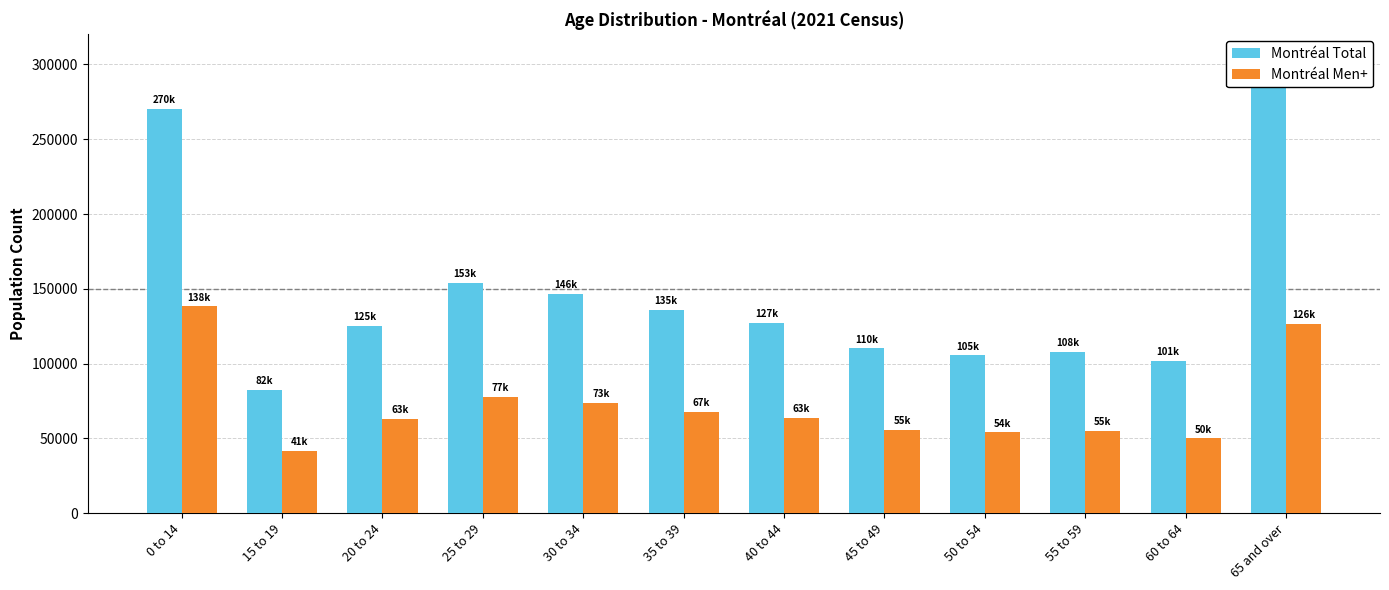

Reading right to left, what are all the values shown in this chart?

Montréal Total: 65 and over=295475	60 to 64=101725	55 to 59=108040	50 to 54=105545	45 to 49=110130	40 to 44=127165	35 to 39=135880	30 to 34=146855	25 to 29=153995	20 to 24=125235	15 to 19=82475	0 to 14=270430
Montréal Men+: 65 and over=126635	60 to 64=50055	55 to 59=55305	50 to 54=54115	45 to 49=55495	40 to 44=63885	35 to 39=67835	30 to 34=73810	25 to 29=77680	20 to 24=63220	15 to 19=41675	0 to 14=138255